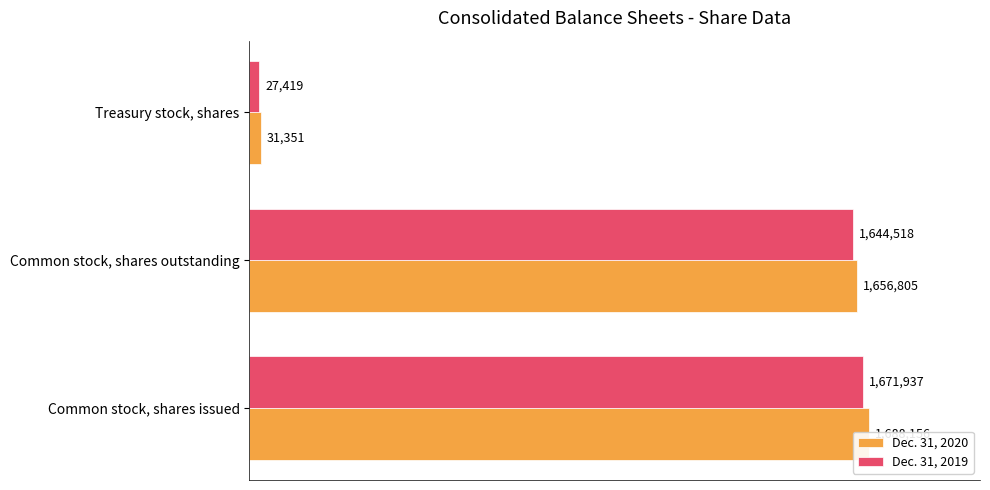

Between 0.00 and 0.25, which series saw the biggest shift?

Dec. 31, 2020